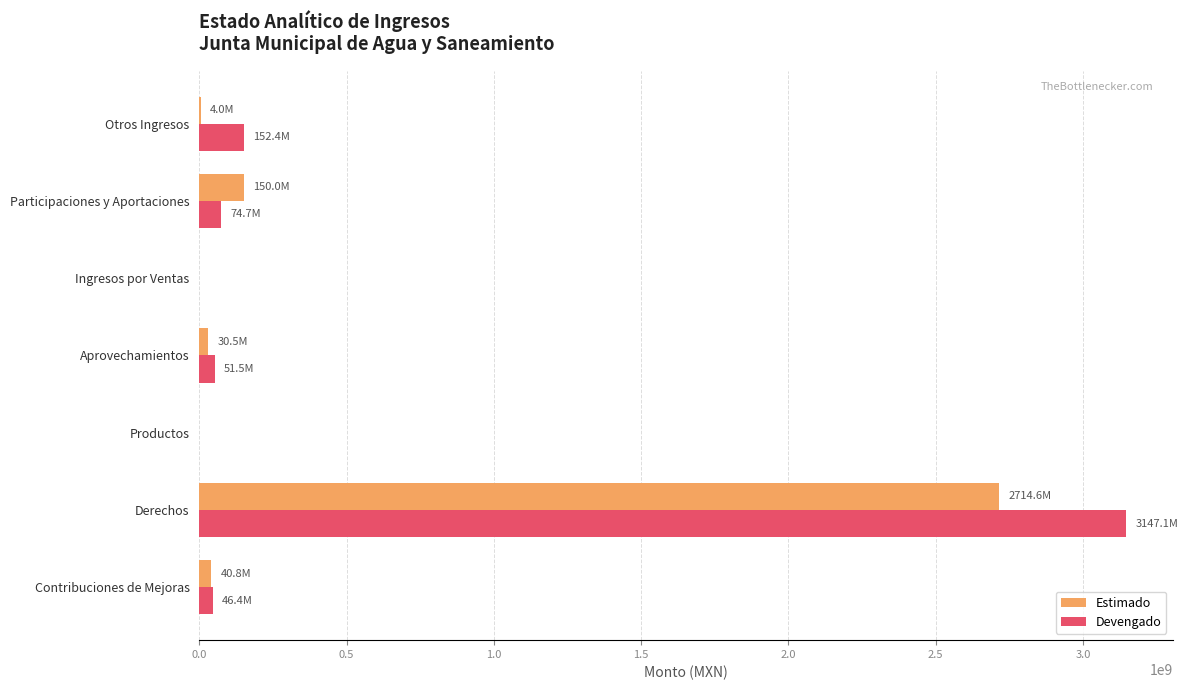

At which category is the sum across all series the highest?

Derechos